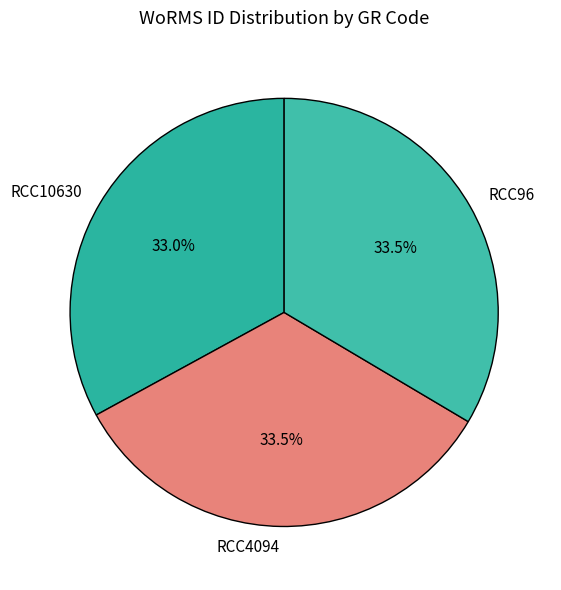

What percentage is NOT represented by RCC96?

66.5%